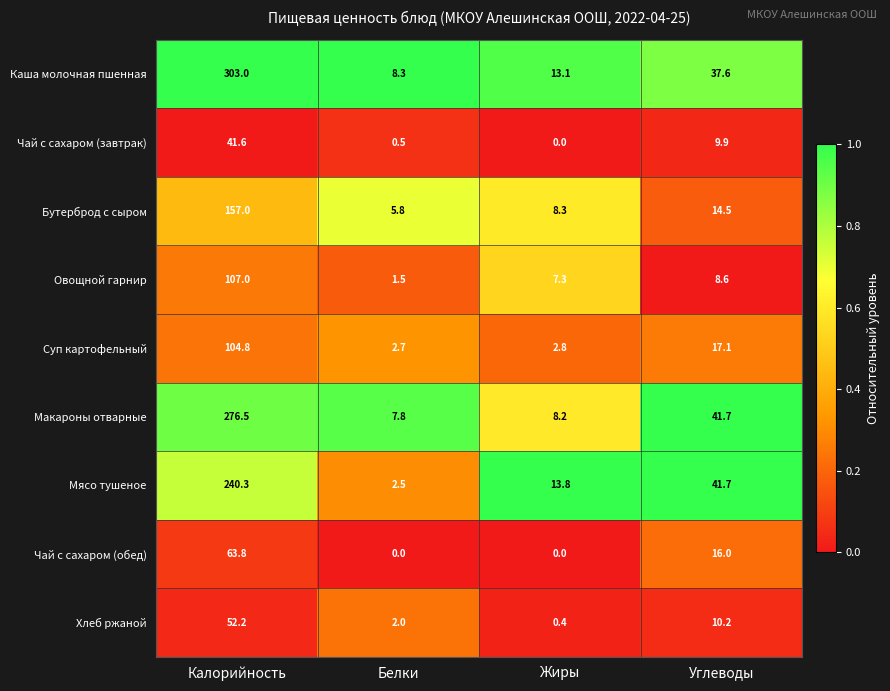

At which category is the sum across all series the highest?

Калорийность